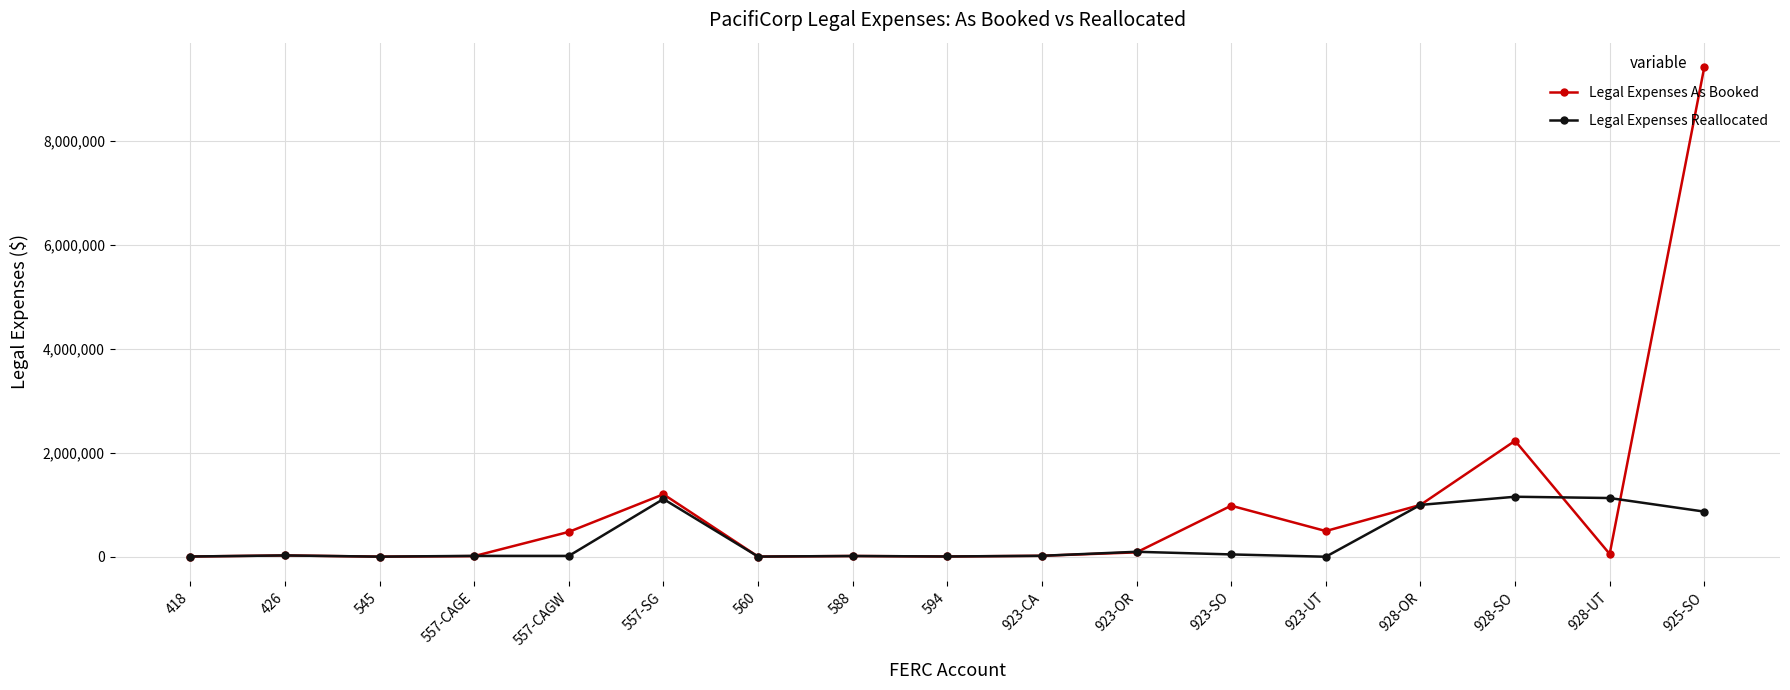

Rank the series by their average value, from highest to lowest.

Legal Expenses As Booked, Legal Expenses Reallocated